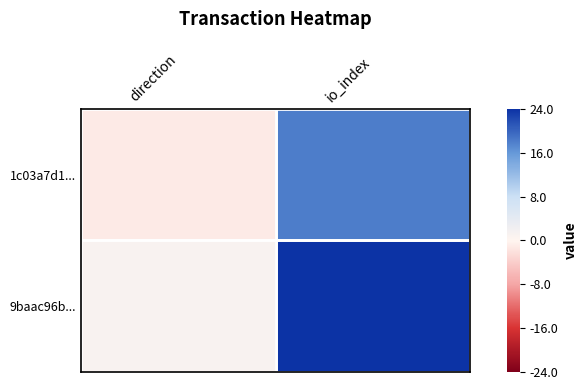

What is the smallest value displayed?

-1